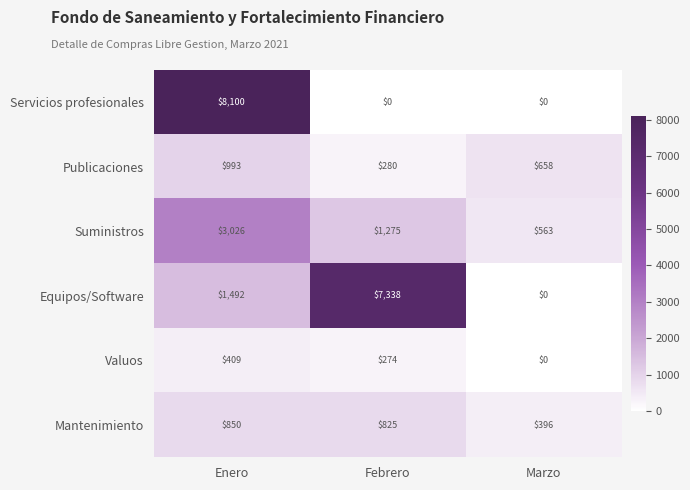

The Mantenimiento series shows 1314 at Enero. True or false?

False